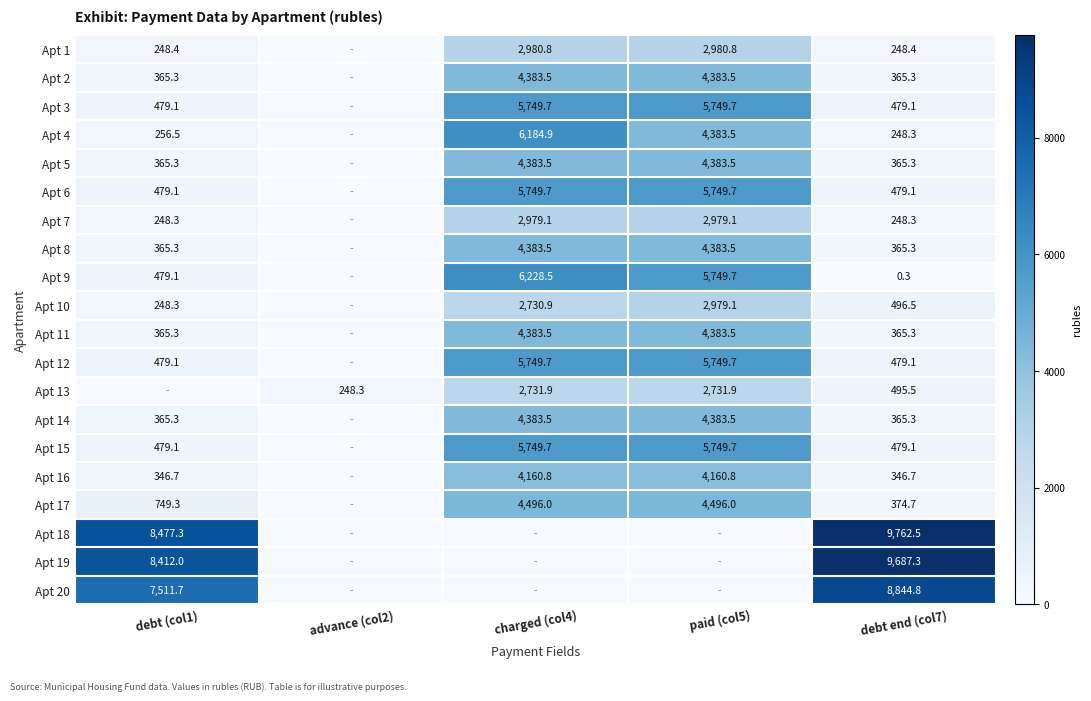

Where does the Apt 16 series first go above 346?

debt (col1)